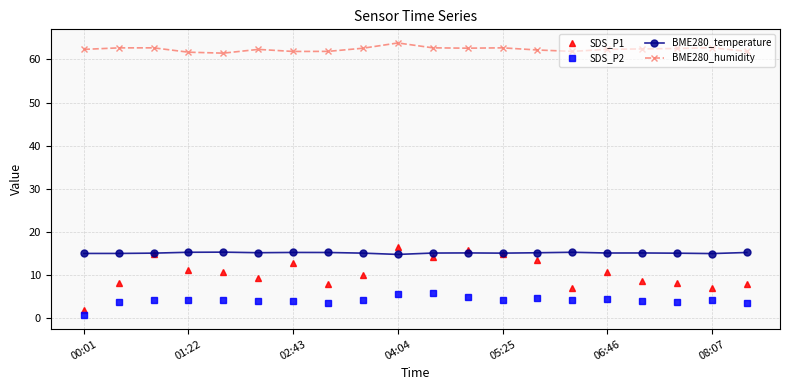

True or false: BME280_humidity has more than 0 interior local peaks.

True